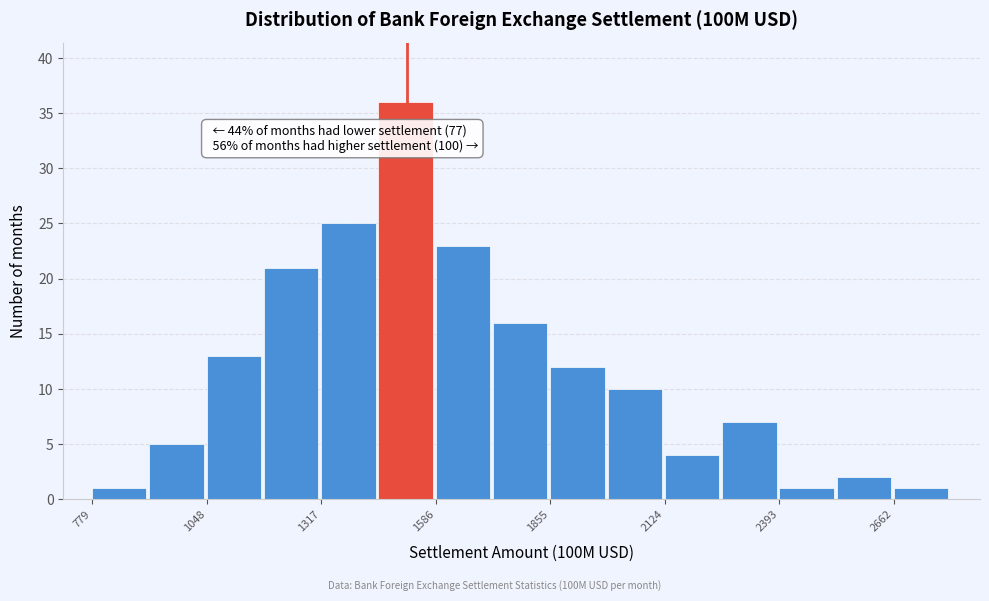

Around what value on the x-axis is the tallest bar? Give the approximate position of its centre, as read against the axis.

1500